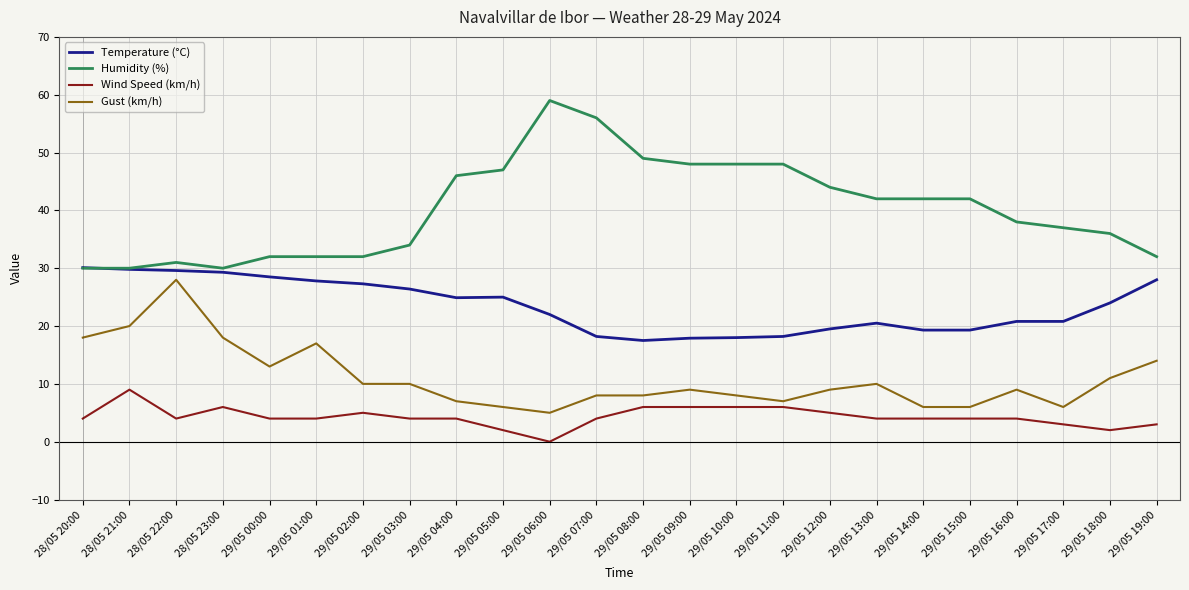

Does the chart display data point markers on the line(s)?

No